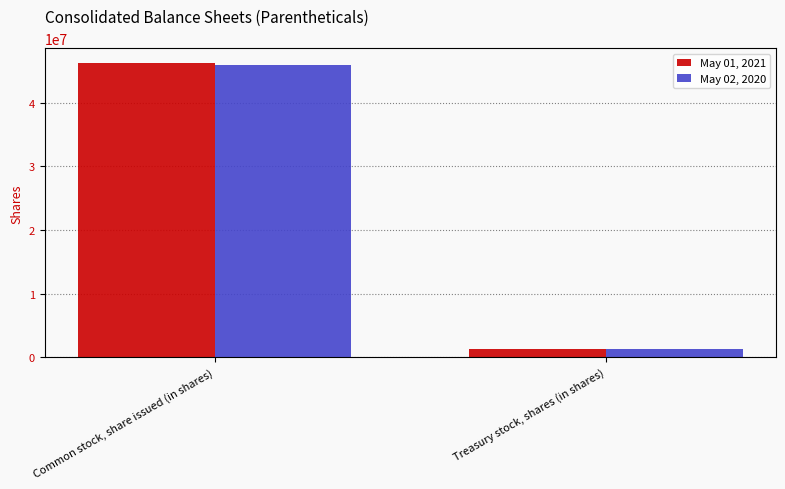

How many May 02, 2020 values are between 1343281 and 45913209?

2